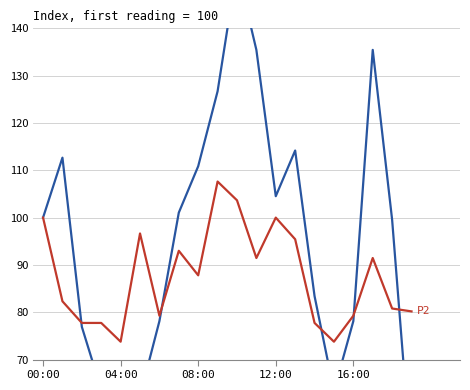

Where is the first local maximum for P2?

5